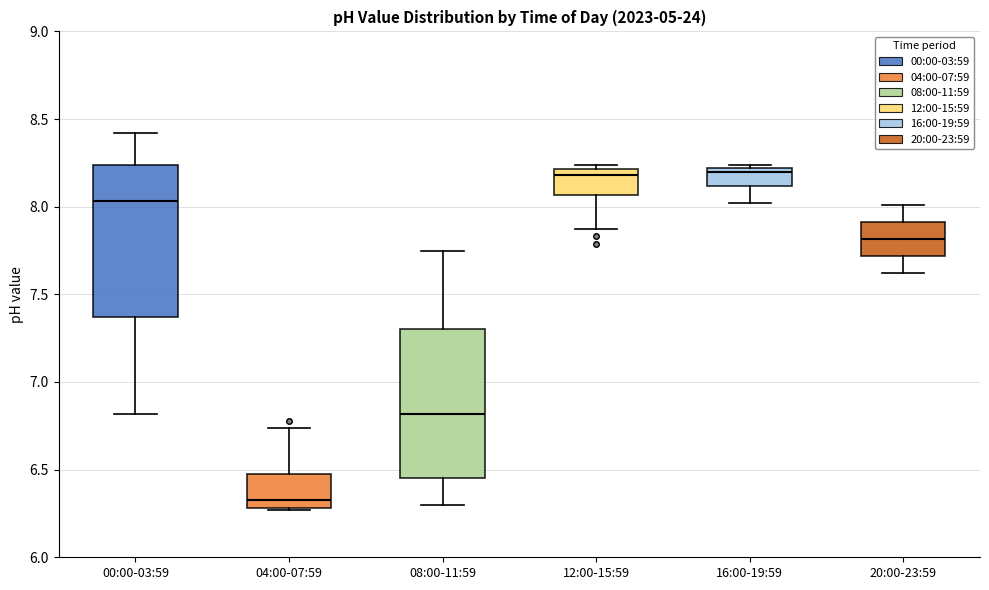

Which box has the lowest median line?

04:00-07:59